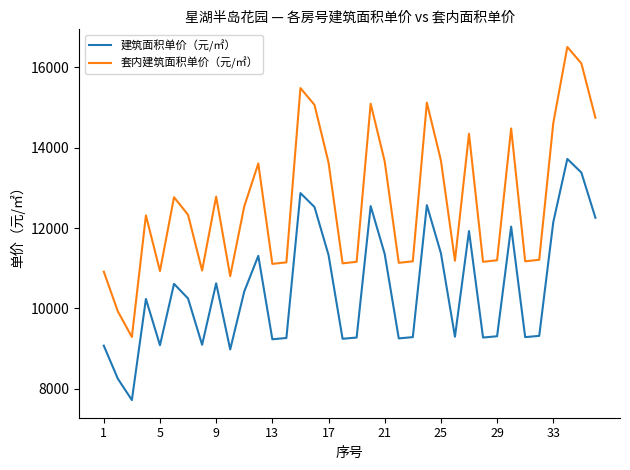

What is the greatest value displayed?

16499